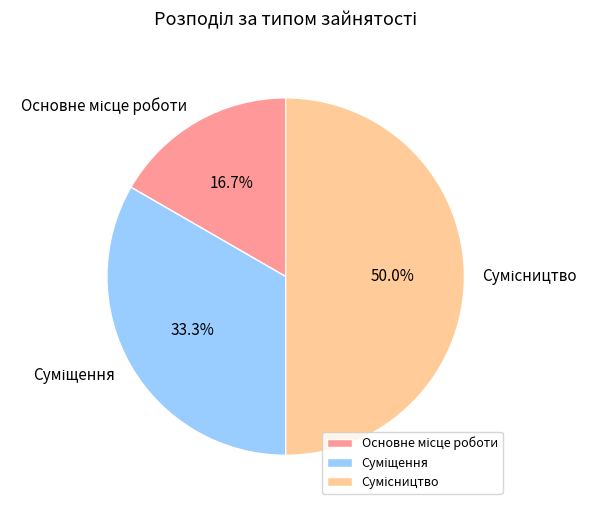

How many segments does this pie chart have?

3